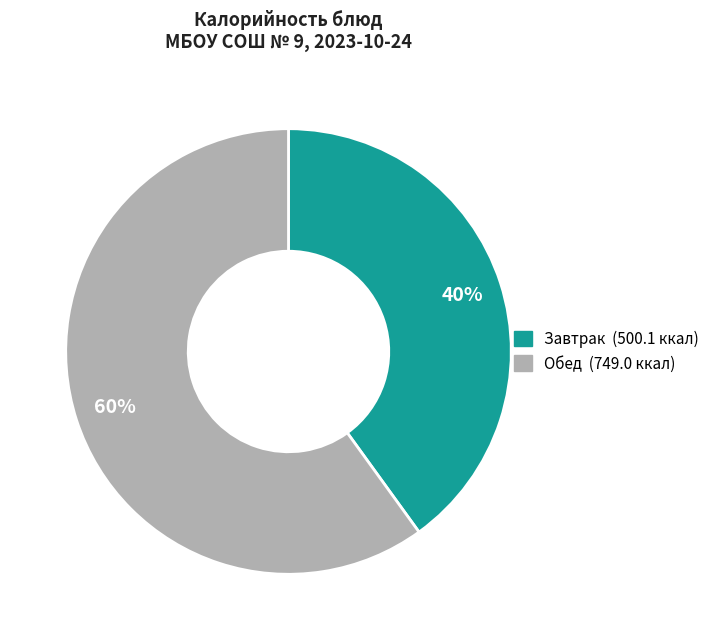

Count the number of slices in the pie.

2